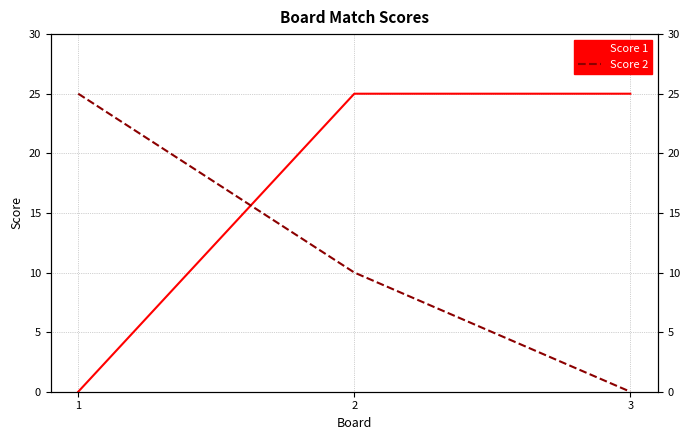

Reading right to left, transcribe all the data shown in this chart.

Score 1: 25	25	0
Score 2: 0	10	25